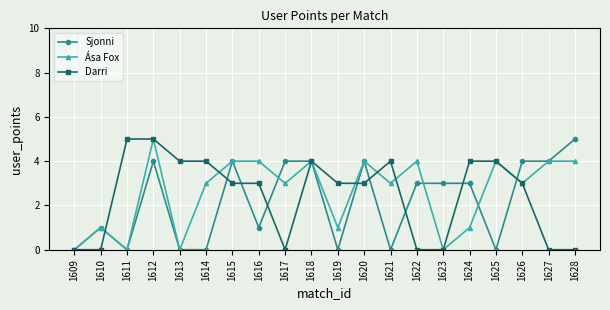

What is the maximum value for Darri?

5